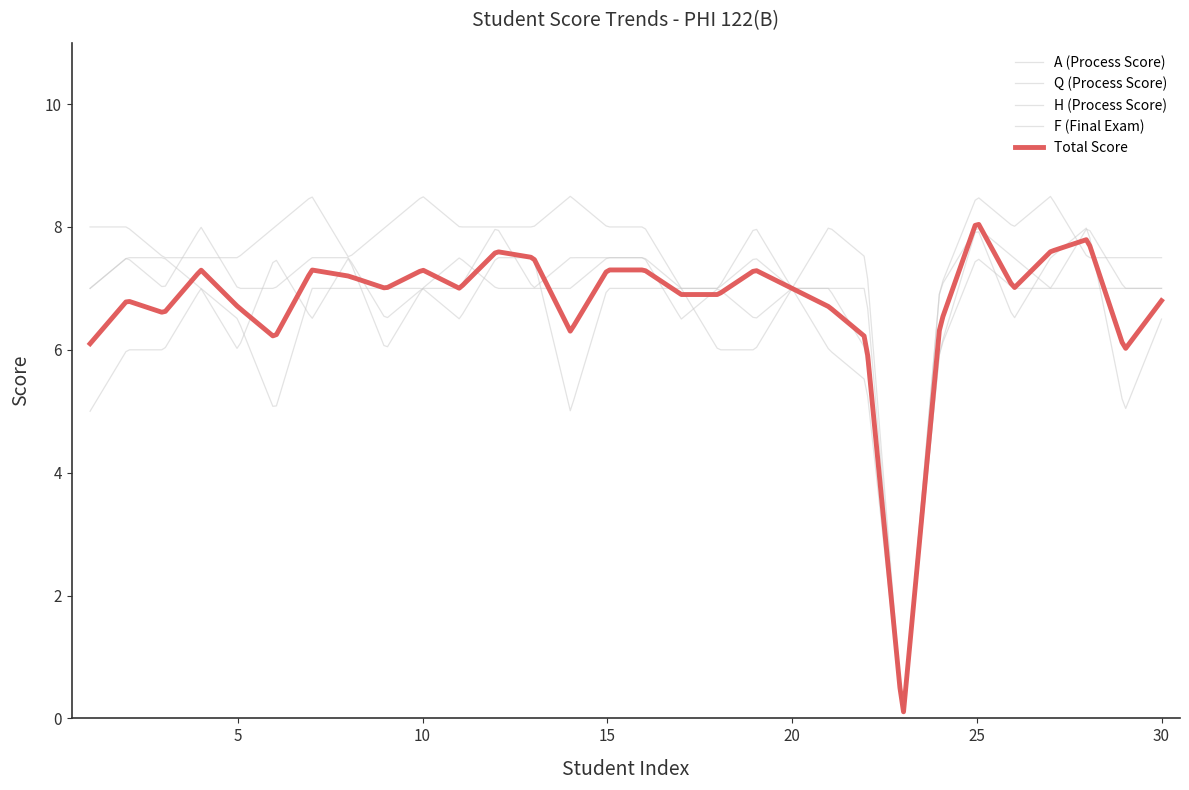

Does the chart display data point markers on the line(s)?

No